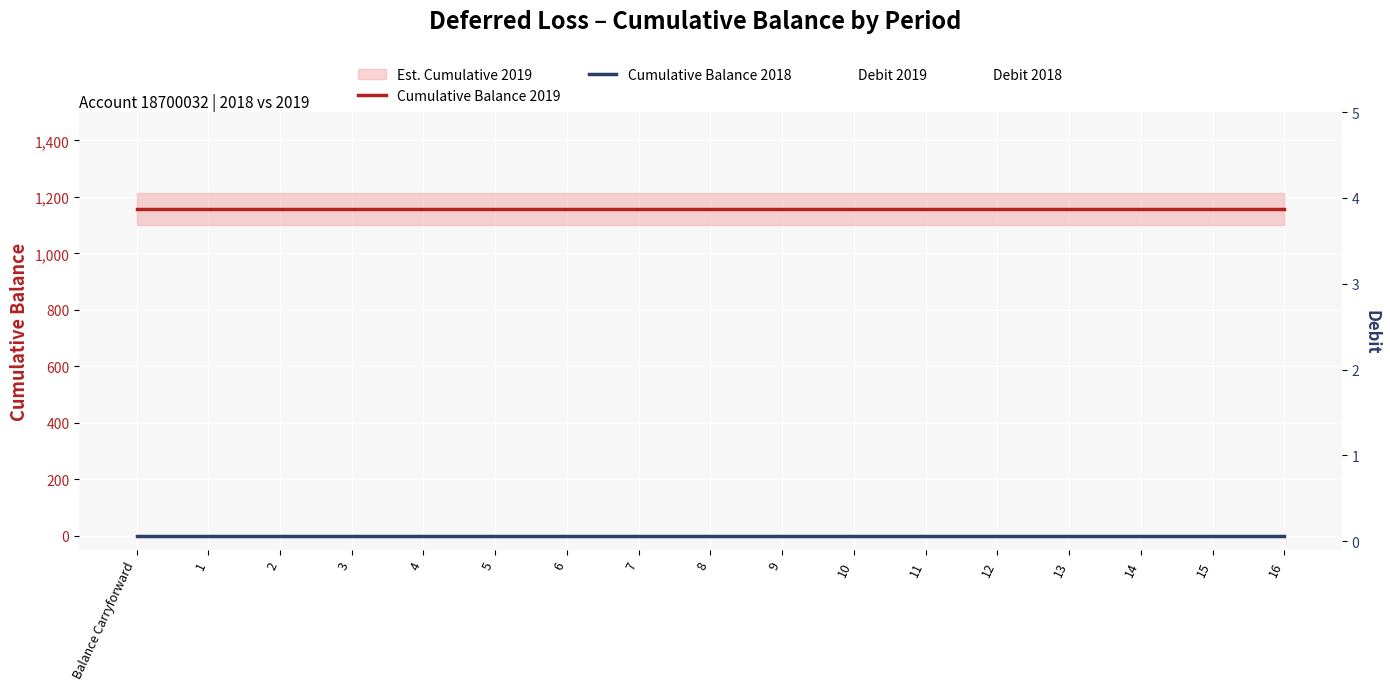

True or false: Cumulative Balance 2019 and Debit 2018 intersect in this chart.

False